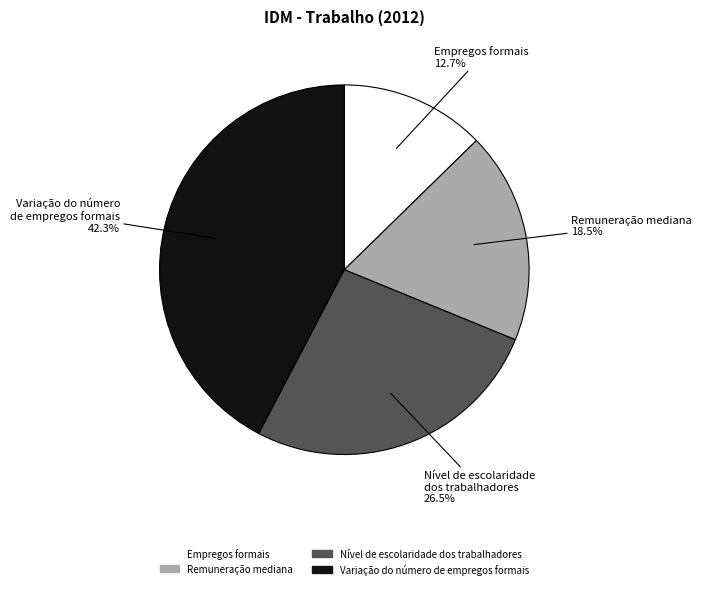

What is the ratio of the value at Remuneração mediana to the value at Empregos formais?

1.5